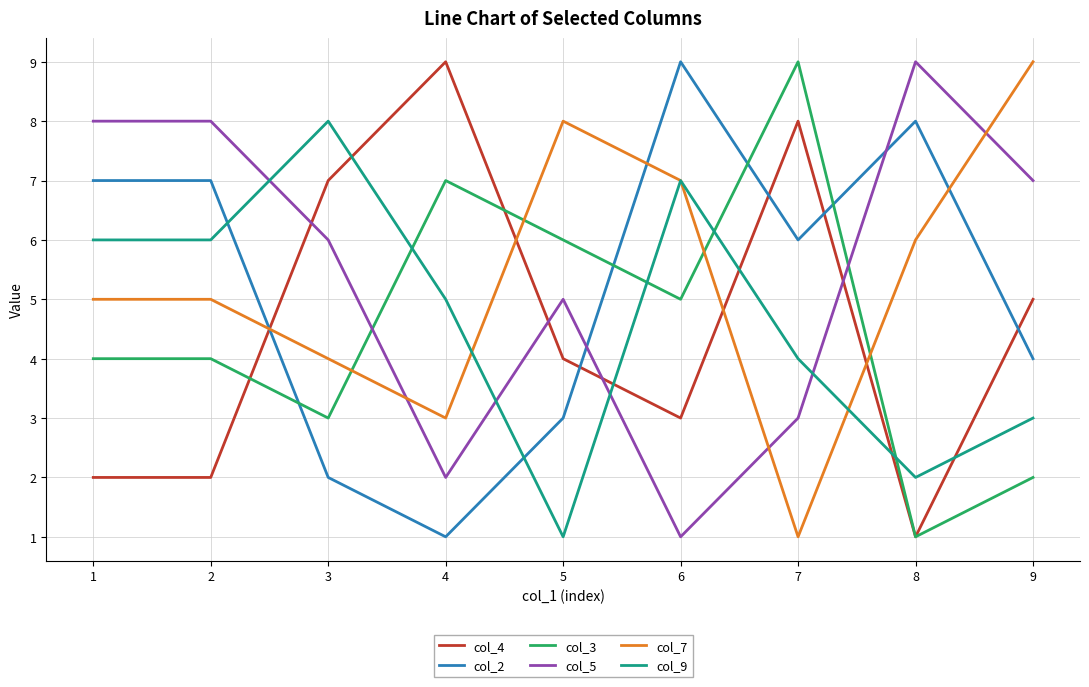

At which label does col_4 reach its peak?

4